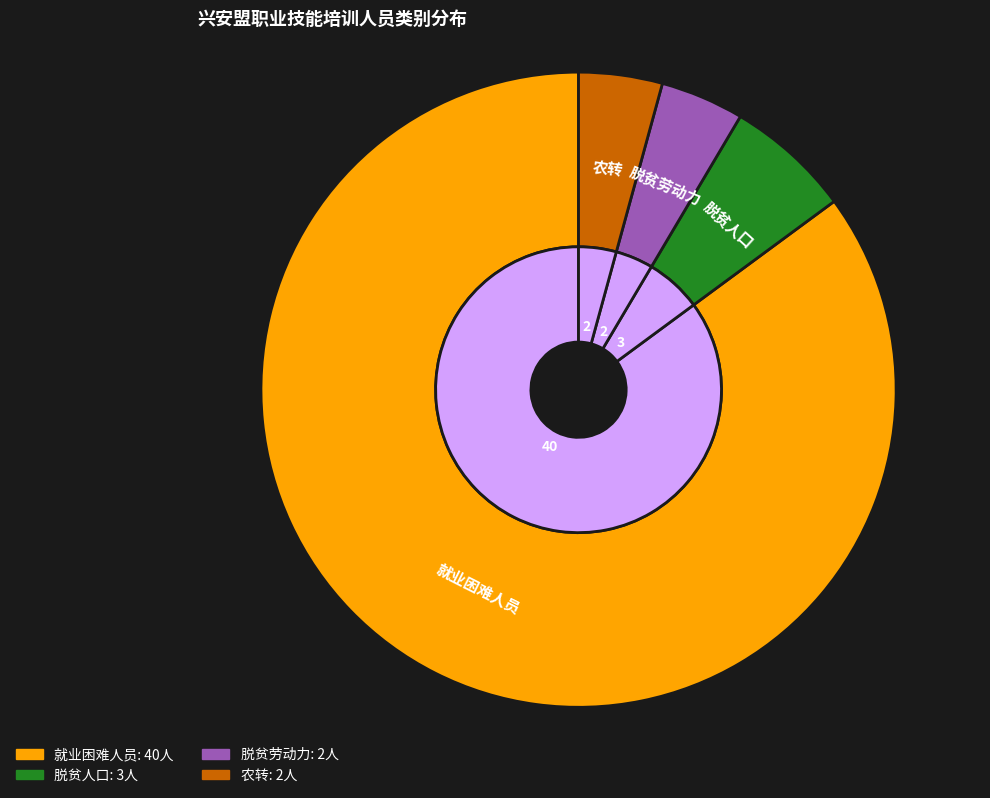

Do 农转 and 就业困难人员 together represent more than half of the pie?

Yes